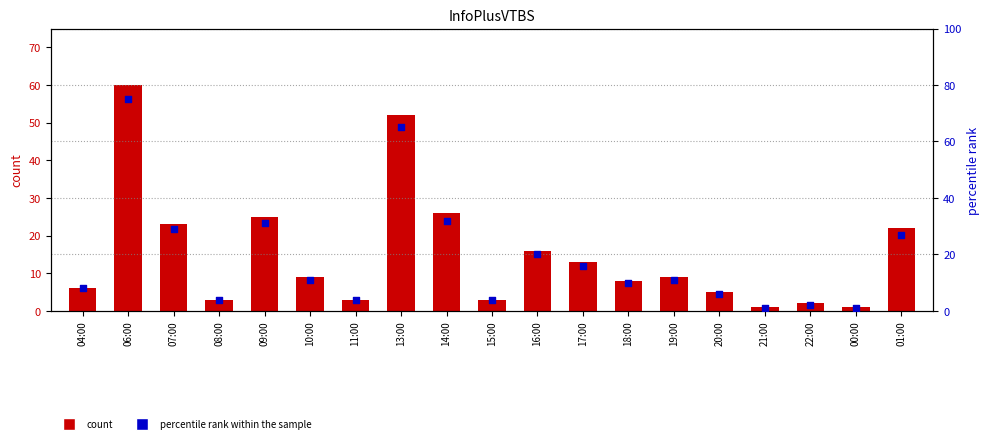

At how many categories does at least one series exceed 11?

8